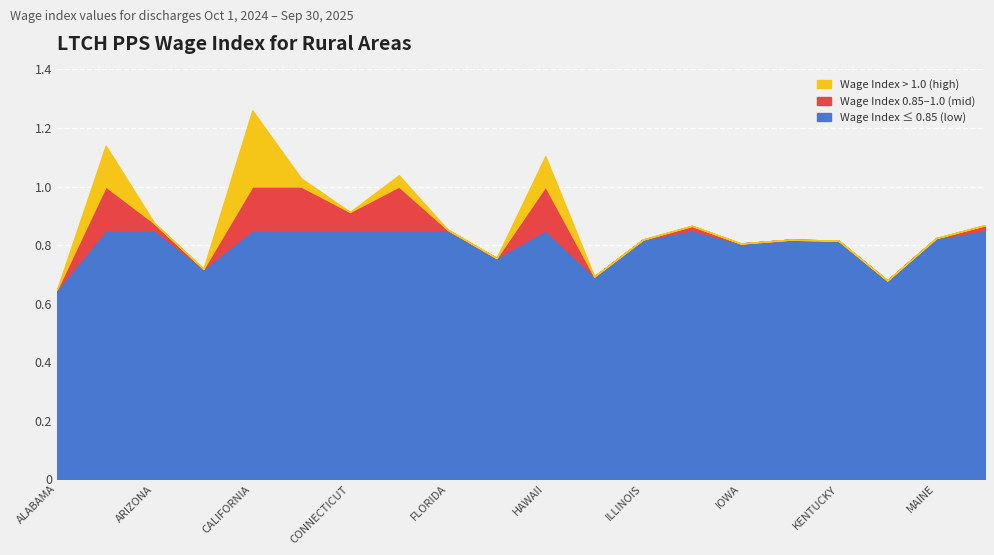

At how many categories does at least one series exceed 0?

20